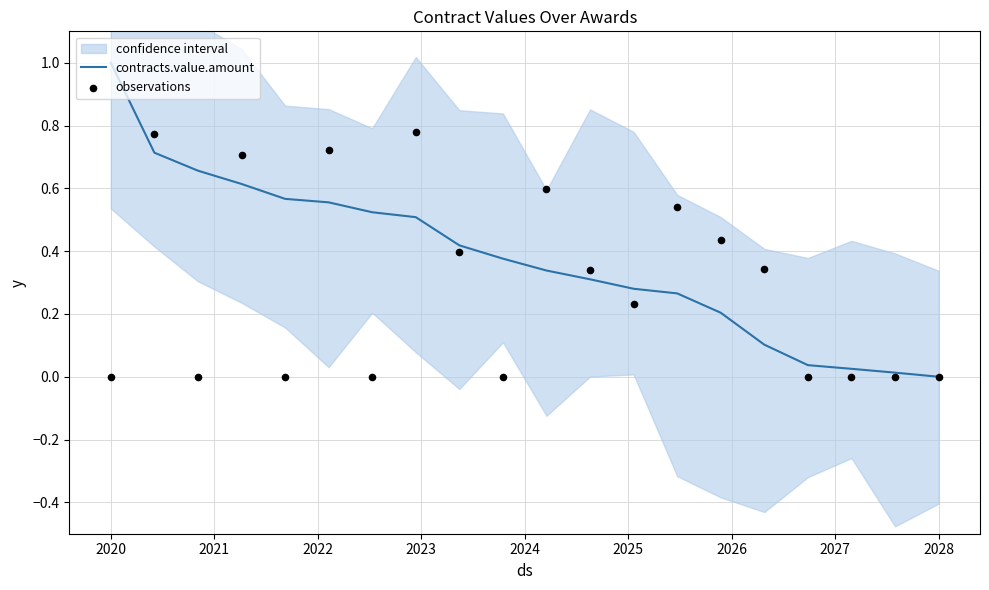

Which series reaches the maximum Y coordinate?

contracts.value.amount